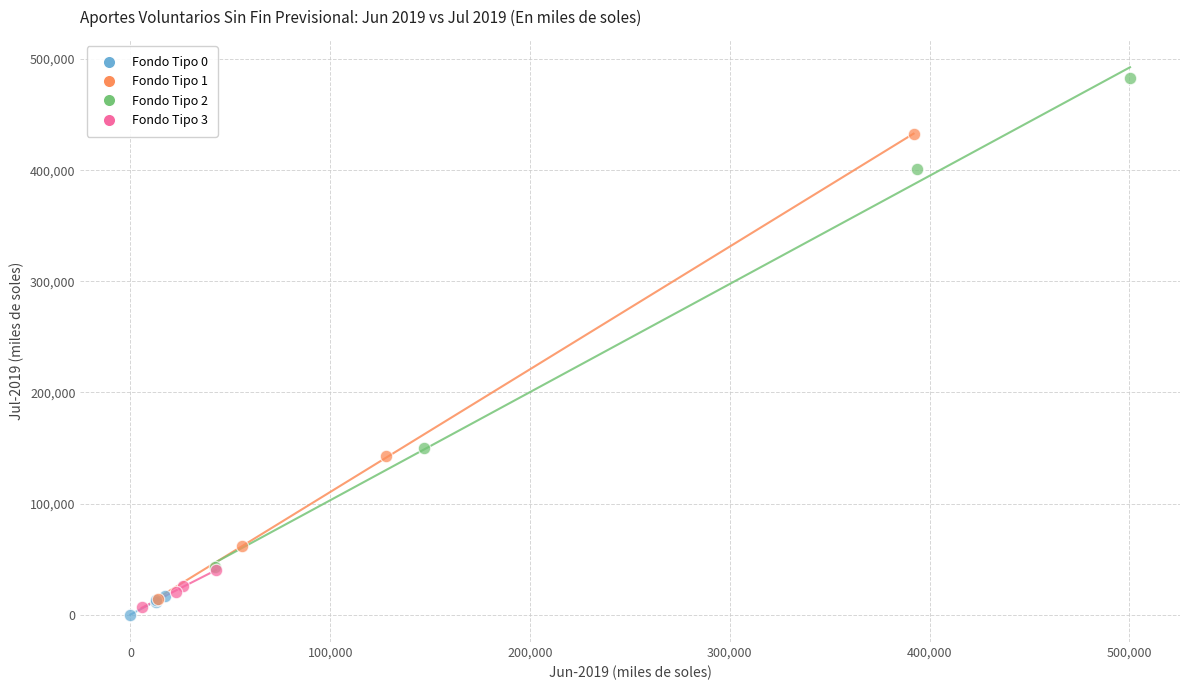

Which series has the largest Y range (max minus min)?

Fondo Tipo 2